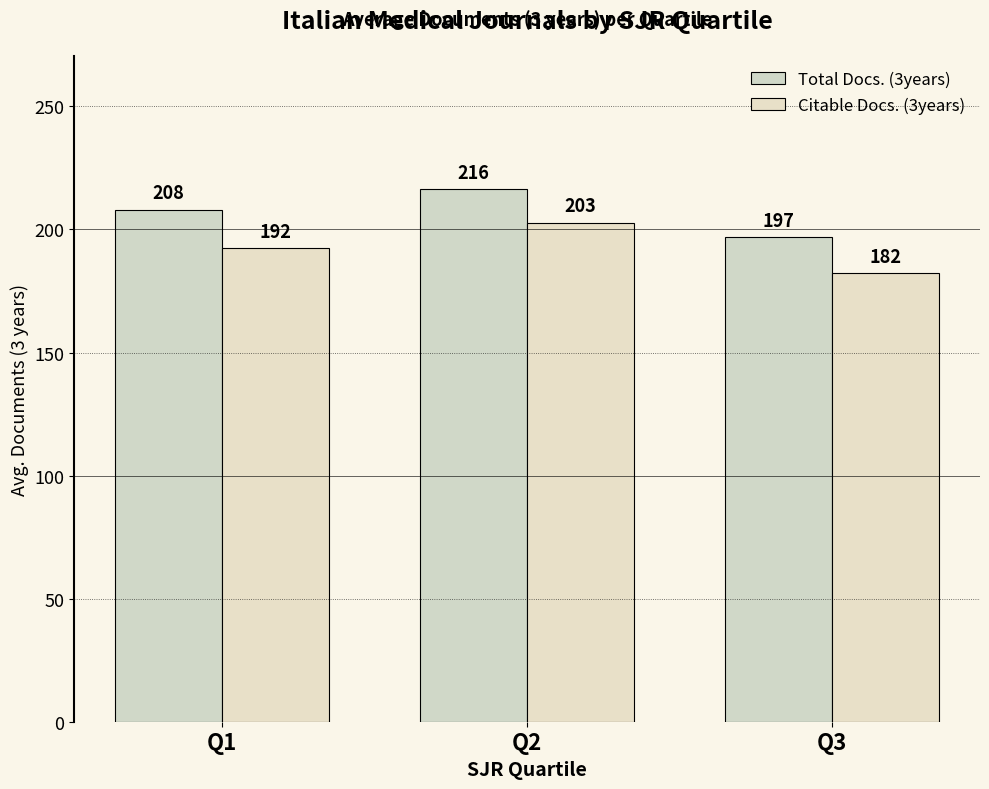

Is the value of Total Docs. (3years) at Q1 greater than the value of Citable Docs. (3years) at Q2?

Yes